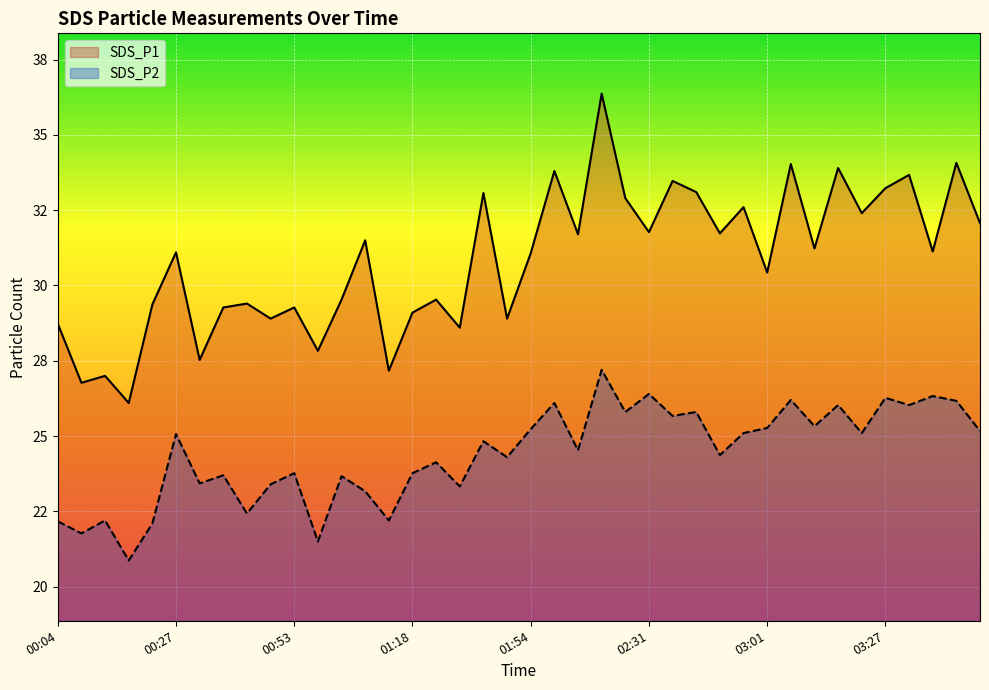

The SDS_P2 series shows 26.1 at 01:59. True or false?

True